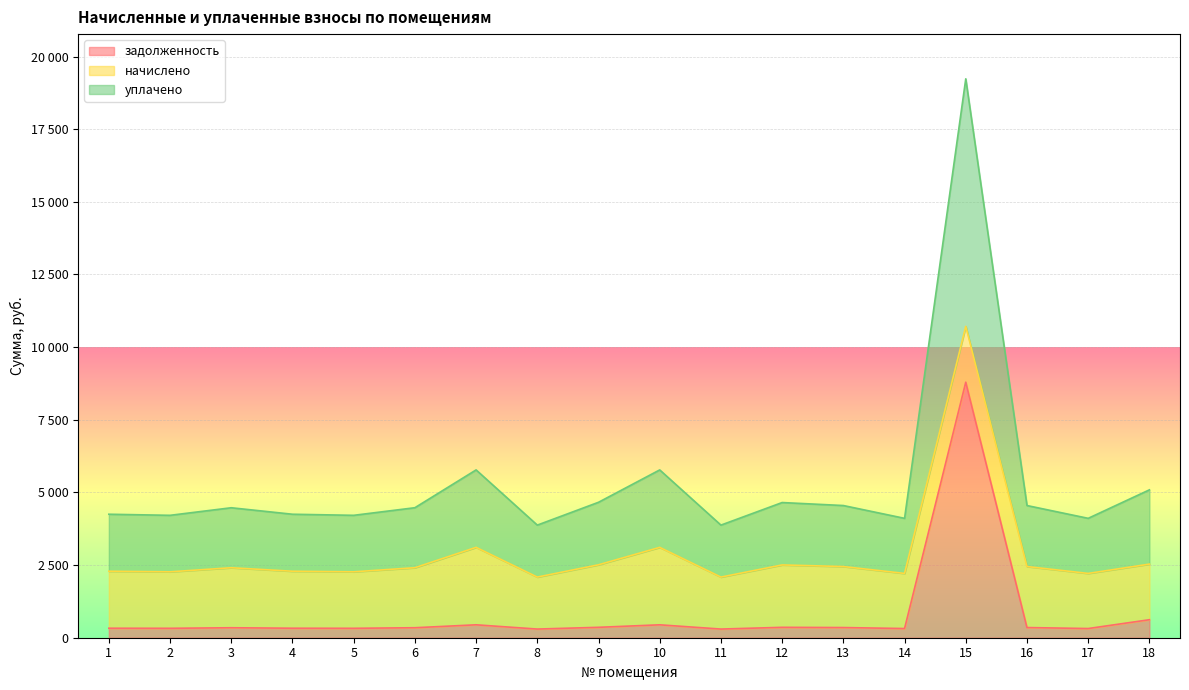

What is the approximate value of задолженность at 10?

444.0